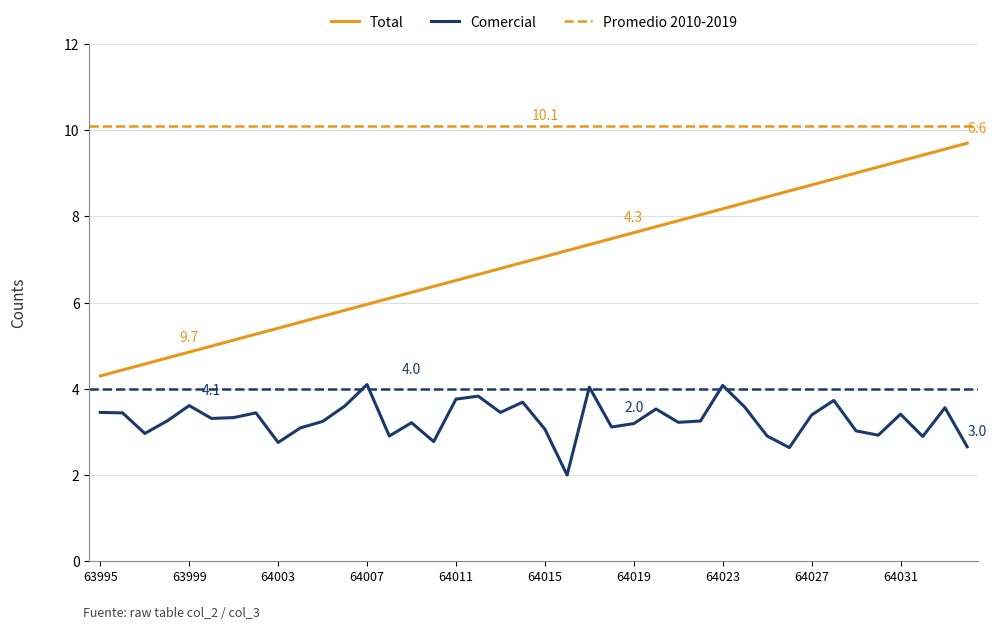

True or false: Comercial has a value of 0.6 at 64016.

False